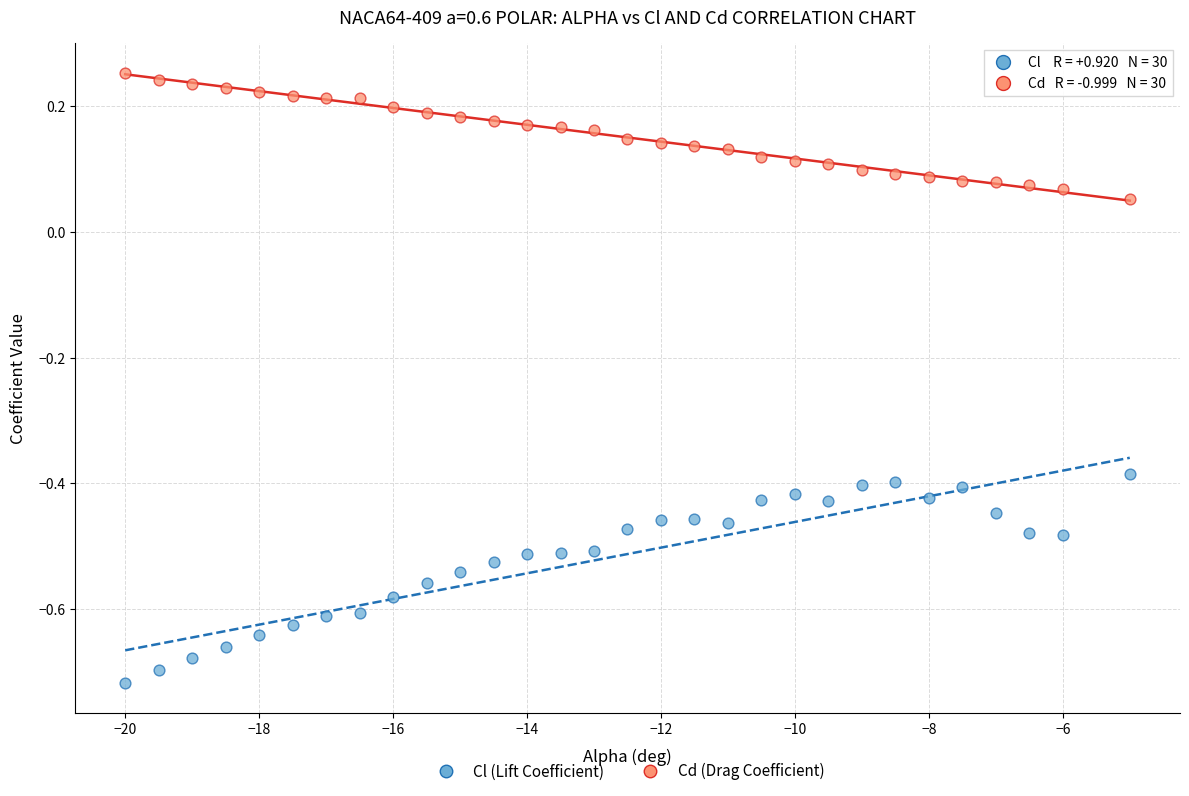

Which series has the widest spread of Y values?

Cl (Lift Coefficient)